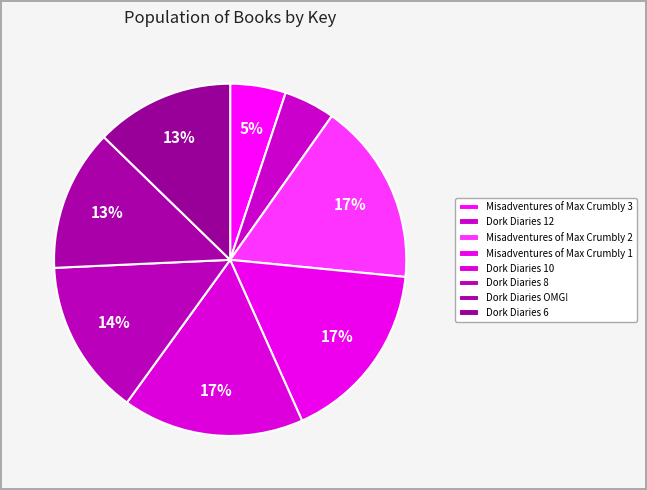

Does any single category account for the majority?

No